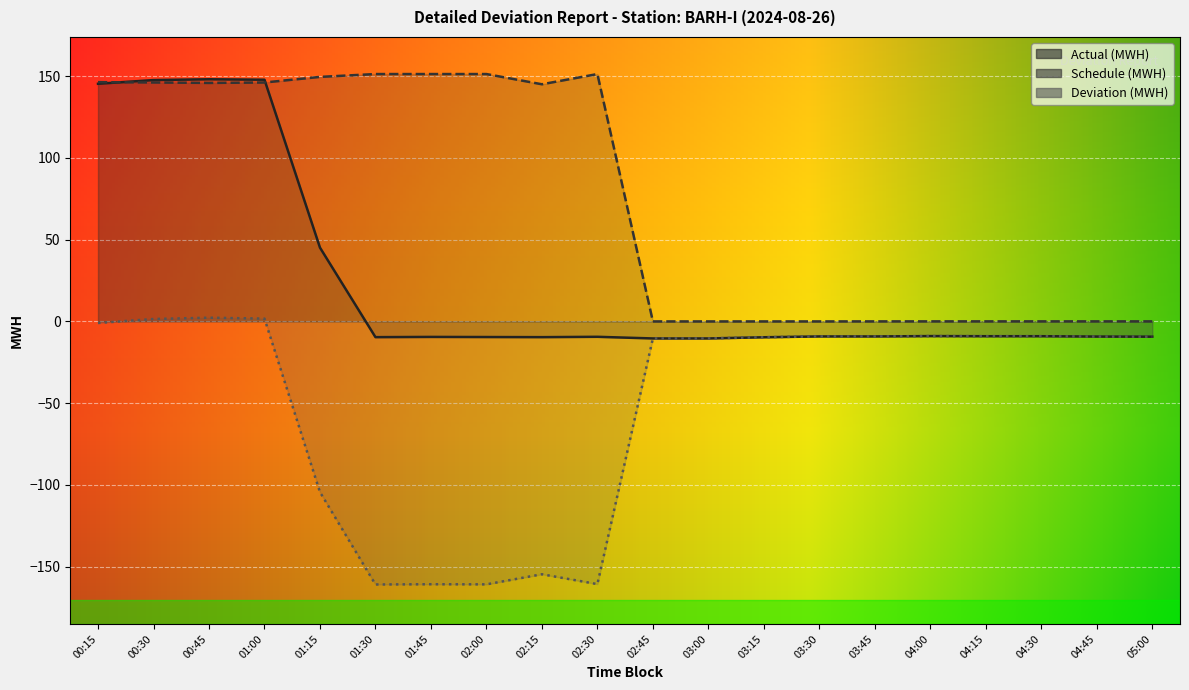

True or false: Deviation (MWH) has a value of -160.7 at 01:45.

True